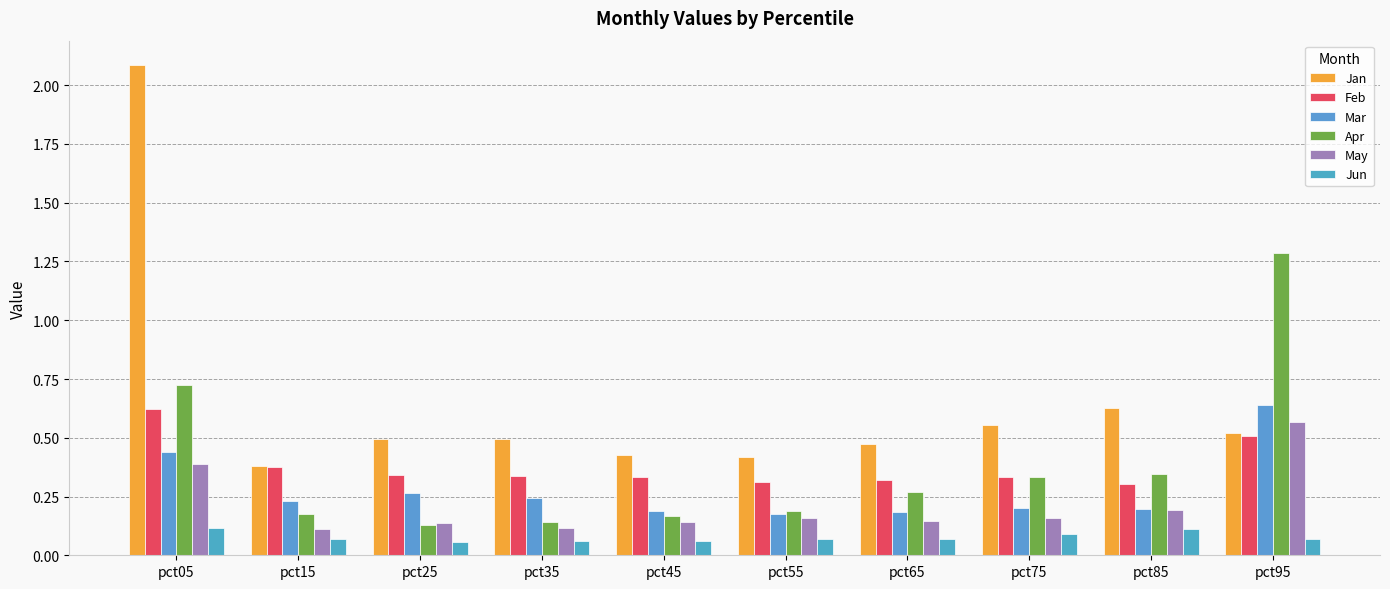

What are all the series names shown in the legend?

Jan, Feb, Mar, Apr, May, Jun